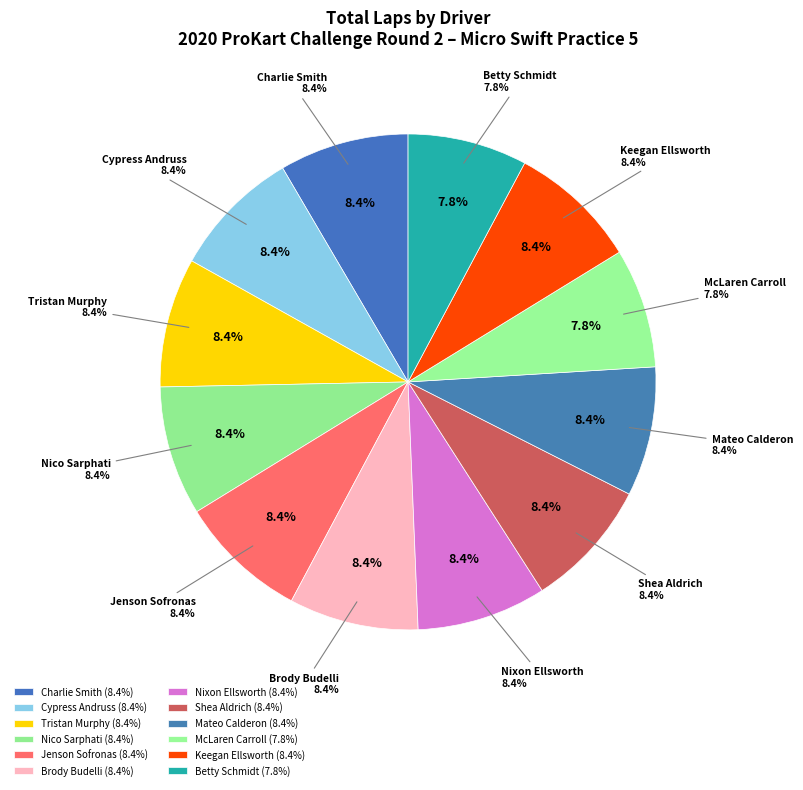

To the nearest percent, what is the average slice percentage?

8%